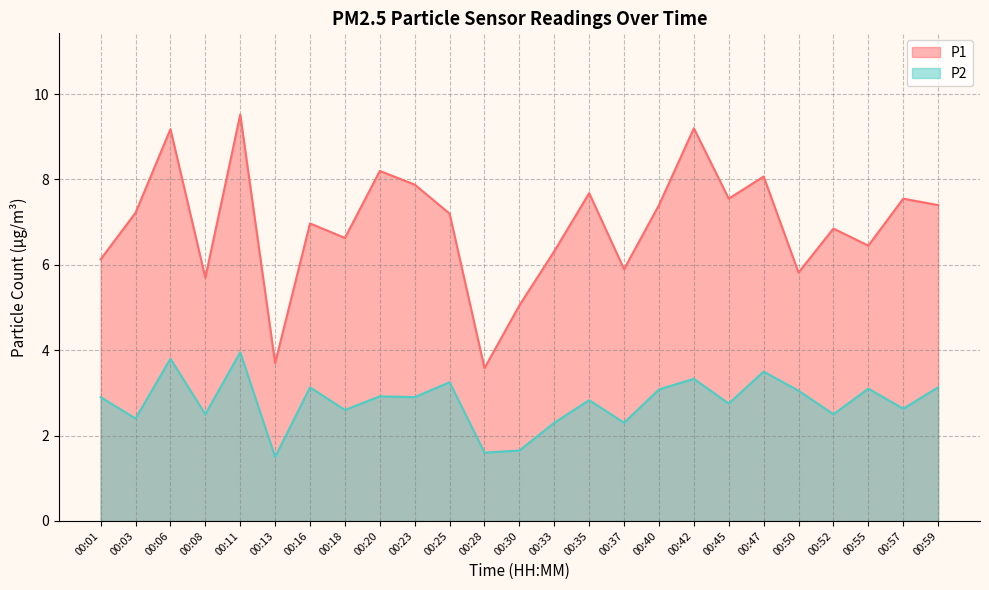

Rank the series at 00:16 from lowest to highest value.

P2, P1